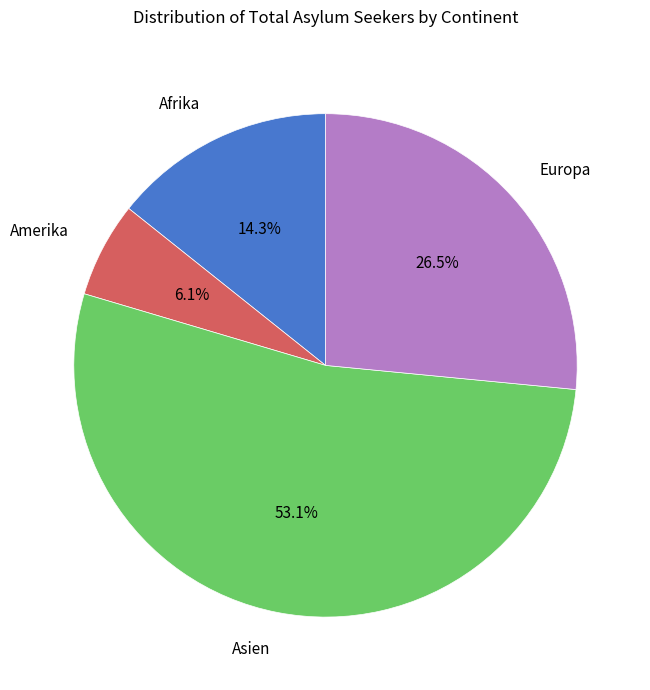

Does Asien represent more than half of the total?

Yes